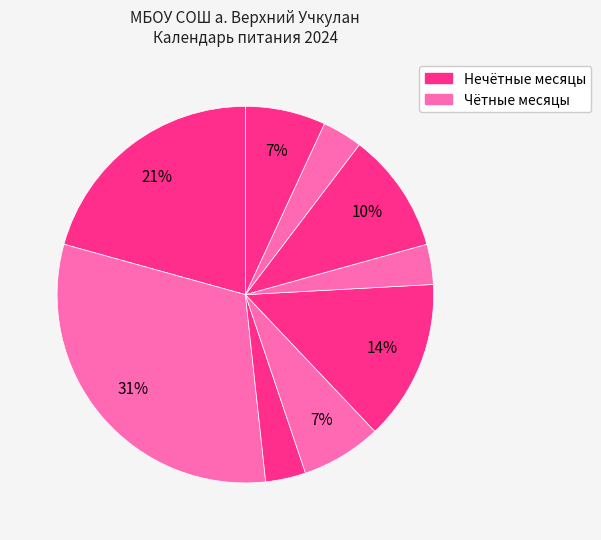

How many segments does this pie chart have?

9